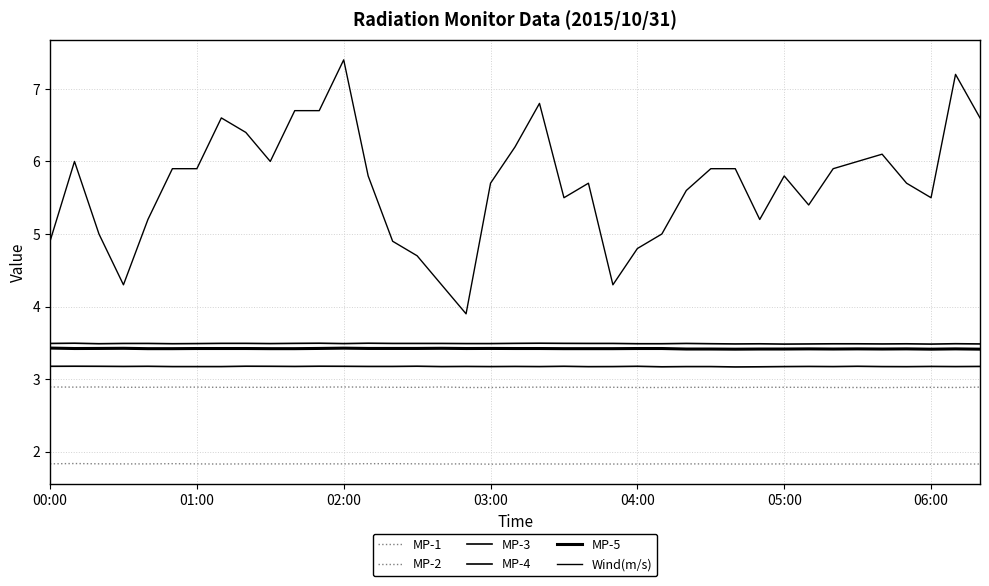

True or false: MP-2 and MP-3 intersect in this chart.

False